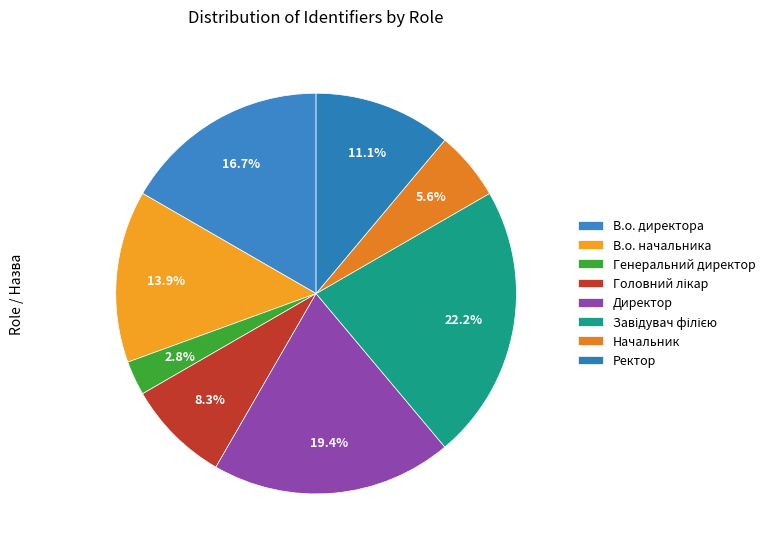

Count the number of slices in the pie.

8